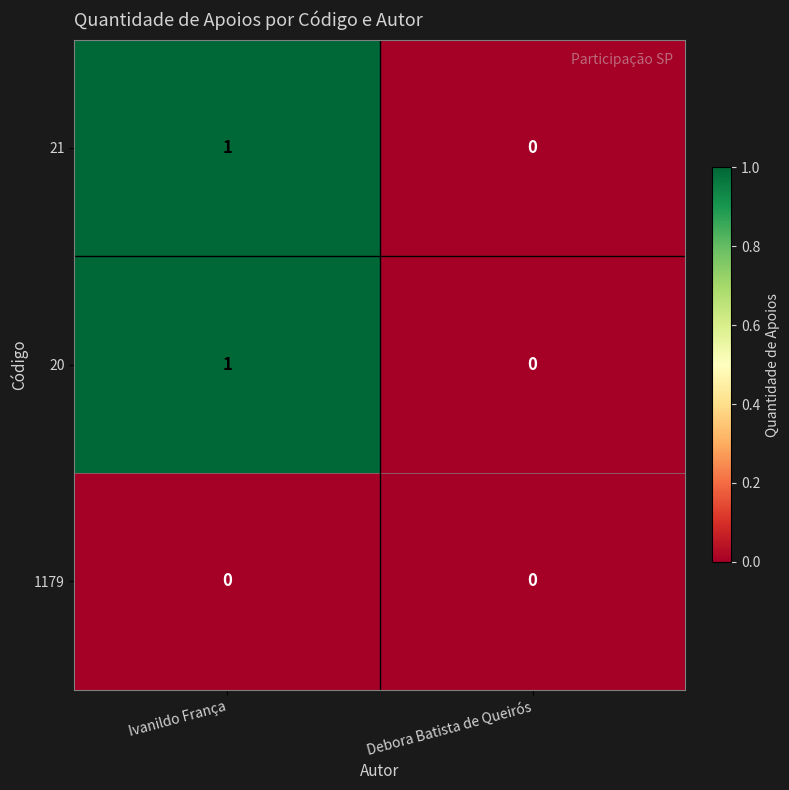

At which category is the sum across all series the highest?

Ivanildo França